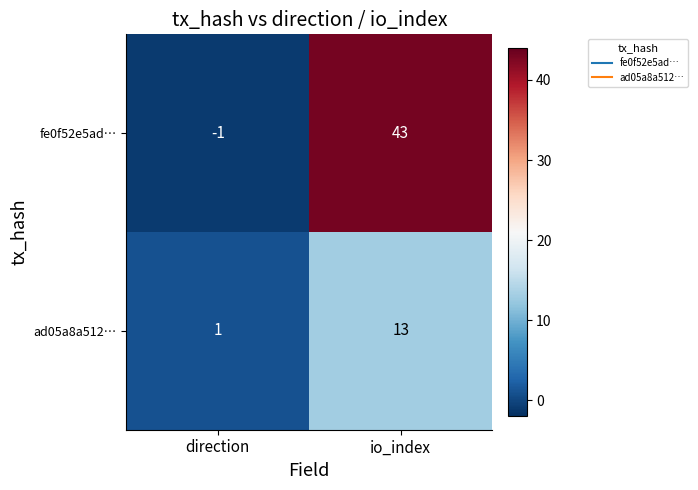

Reading left to right, what are all the values shown in this chart?

fe0f52e5ad…: -1	43
ad05a8a512…: 1	13